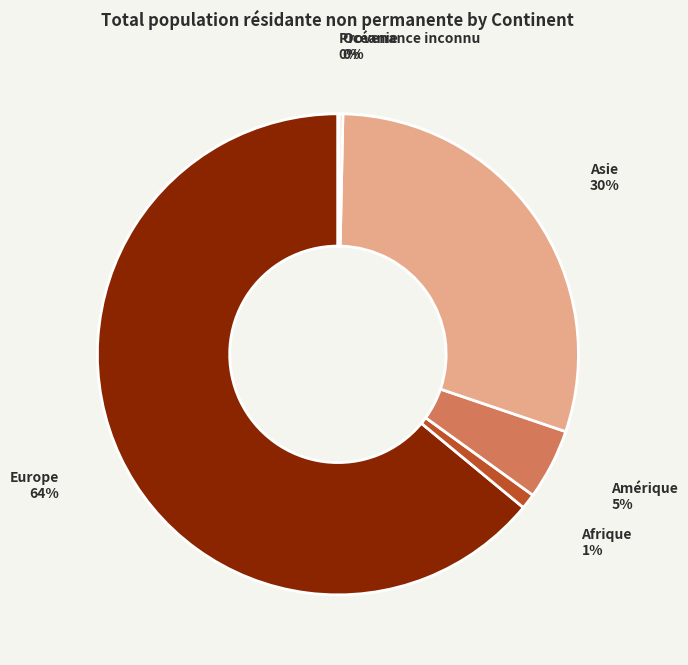

To the nearest percent, what portion does Asie represent?

30%